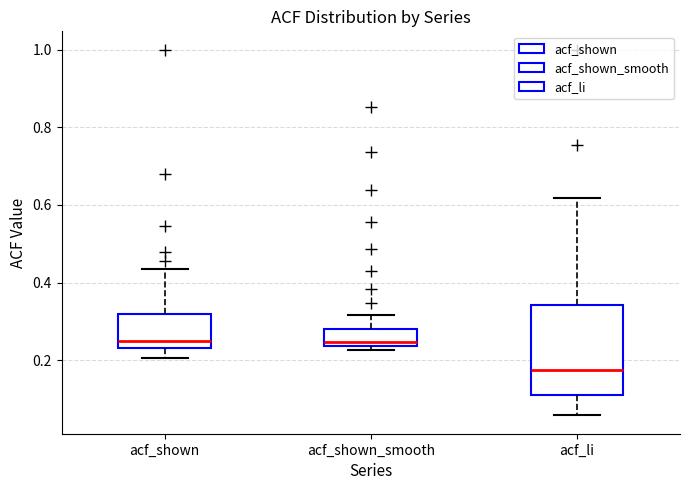

Where does the upper whisker of the box for acf_shown end on the y-axis? The values are not printed on the chart, so give them approximately, as read against the axis.

0.44